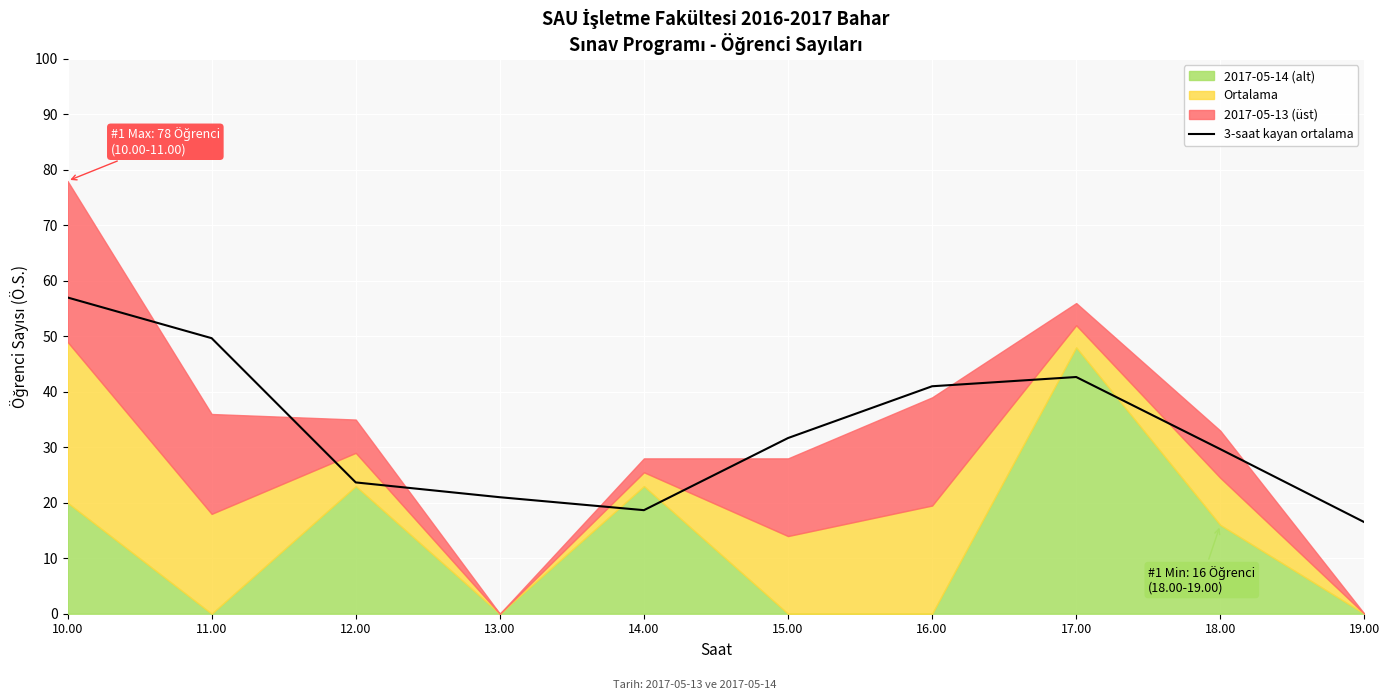

The 3-saat kayan ortalama series shows 17.3 at 17.00. True or false?

False